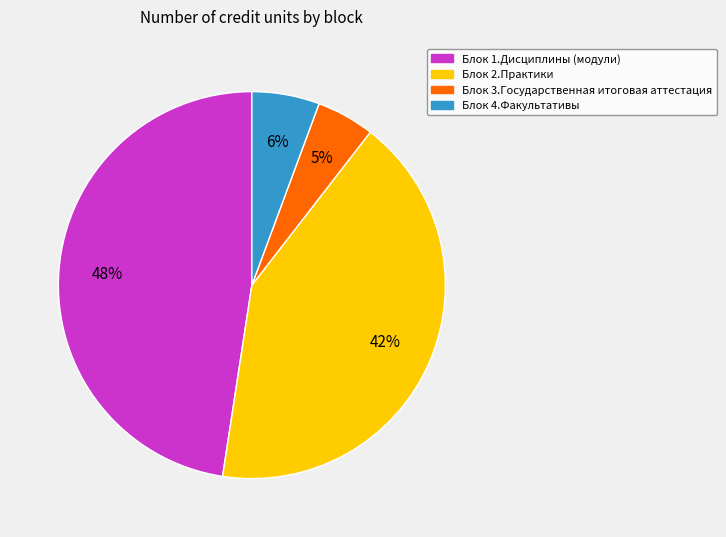

Rank the categories by value from lowest to highest.

Блок 3.Государственная итоговая аттестация, Блок 4.Факультативы, Блок 2.Практики, Блок 1.Дисциплины (модули)